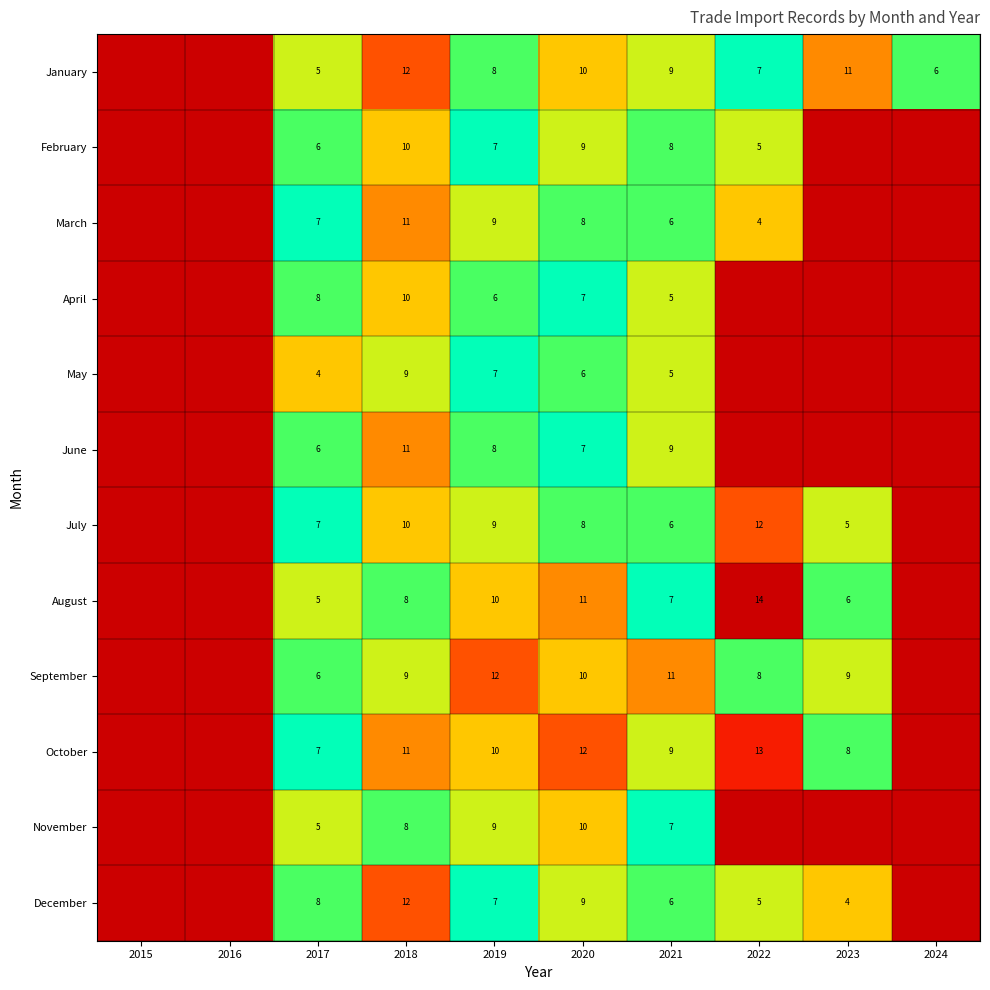

The value of October at 2022 is 9. True or false?

False